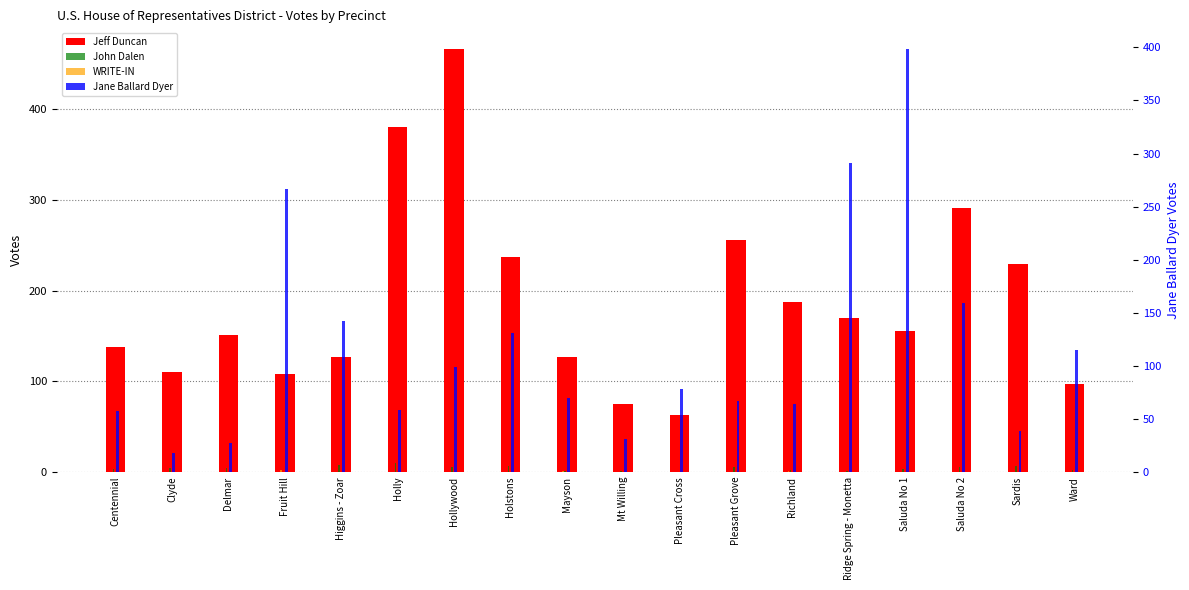

How many series are shown in this chart?

4